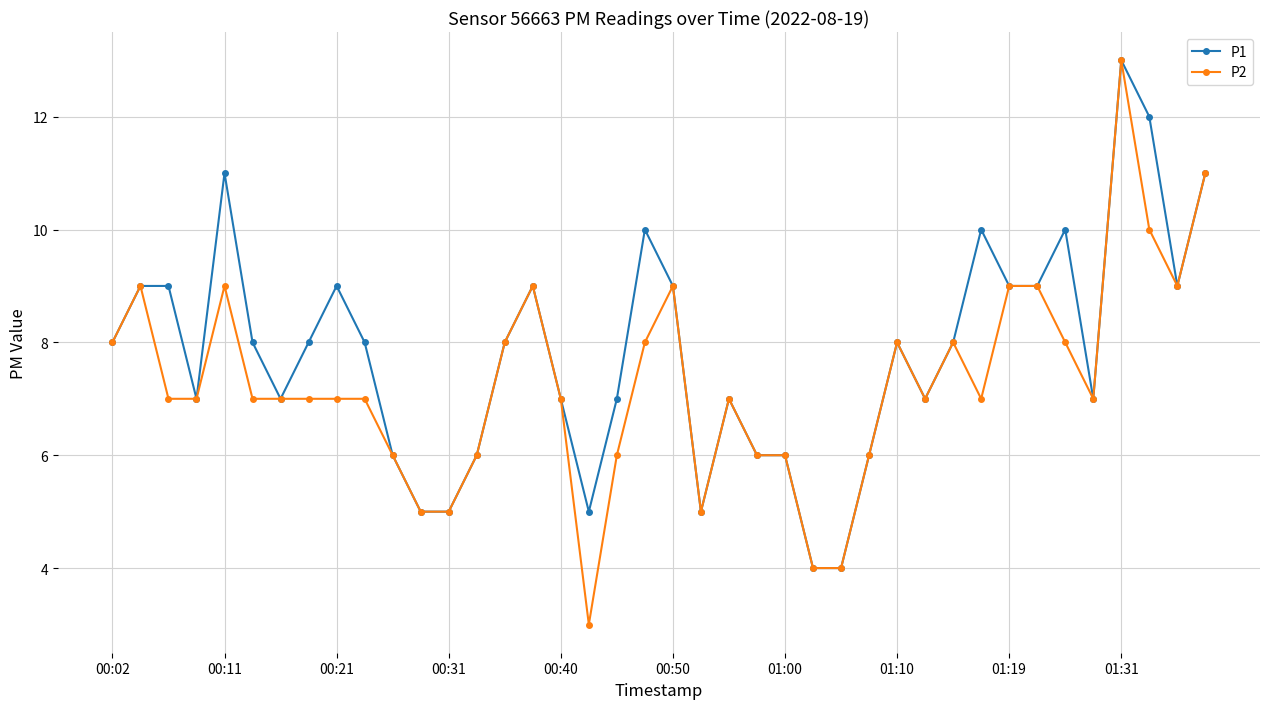

What is the value of the P2 point at the 19th from the left?

6